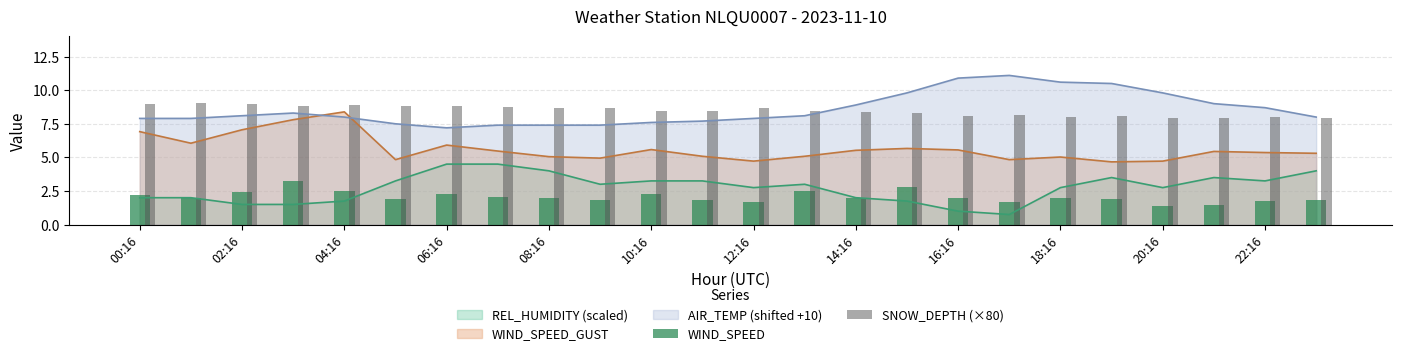

What is the sum of all WIND_SPEED values?

49.4